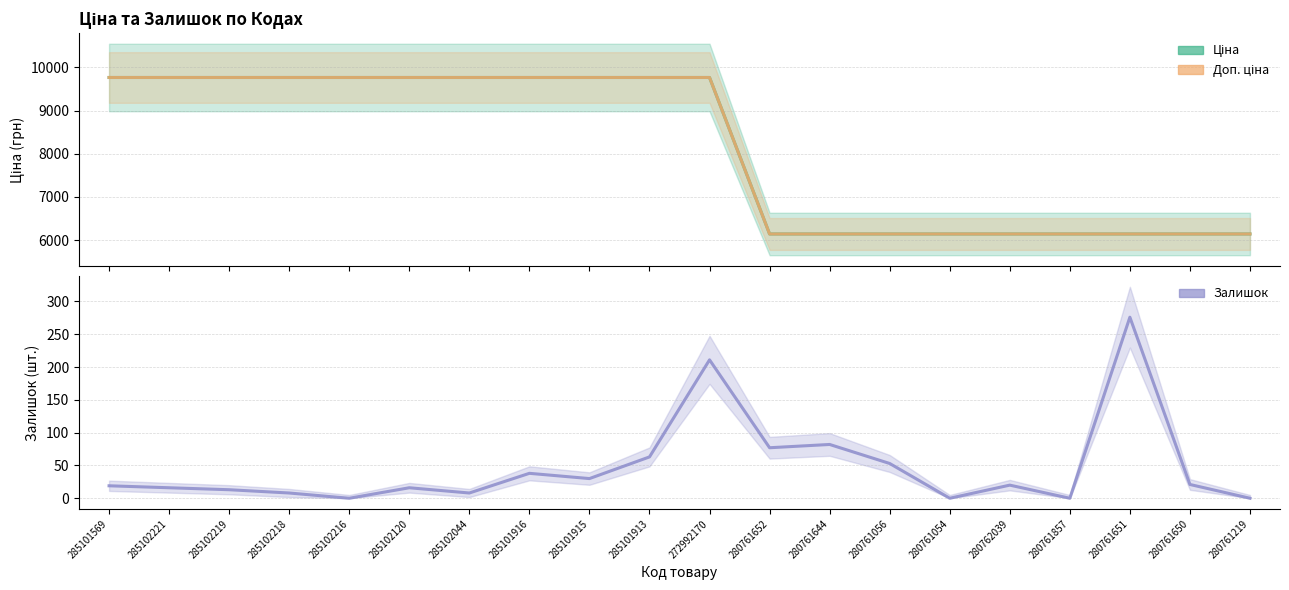

How many values in the Залишок series exceed 20?

9